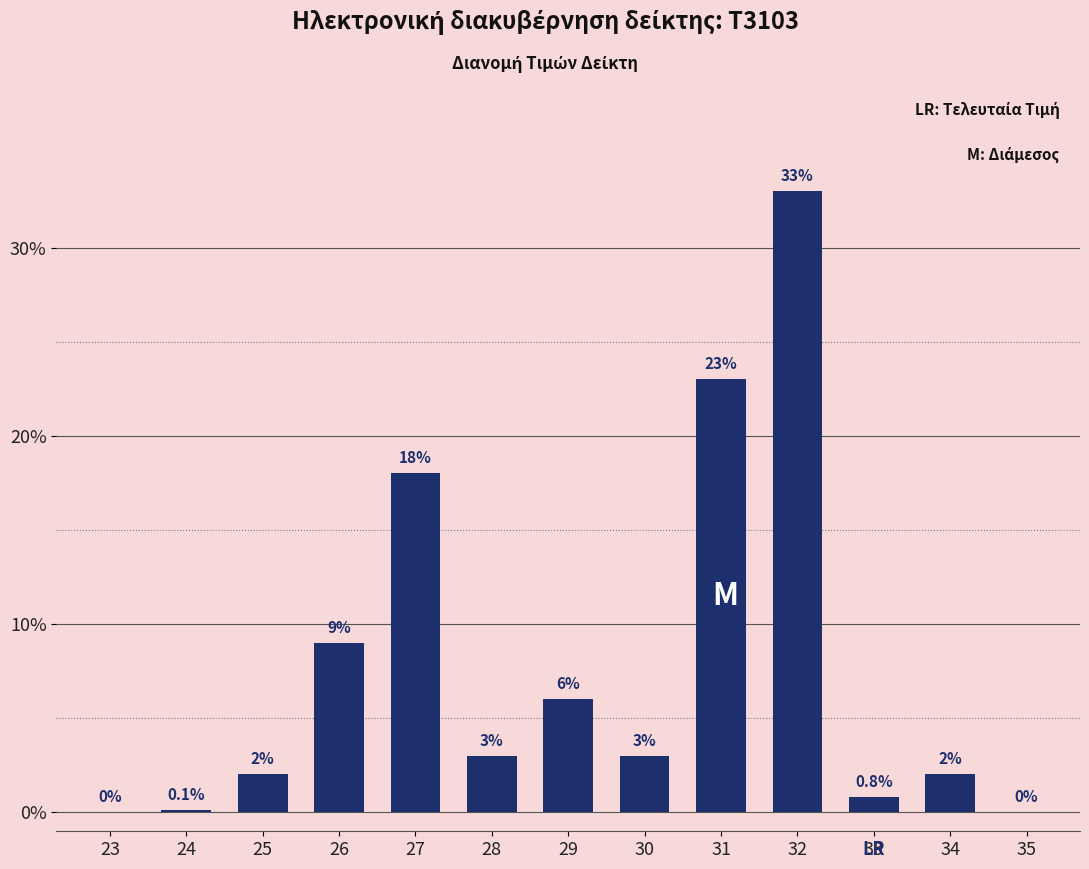

Reading right to left, what are all the values shown in this chart?

35=0.0	34=2.0	33=0.8	32=33.0	31=23.0	30=3.0	29=6.0	28=3.0	27=18.0	26=9.0	25=2.0	24=0.1	23=0.0